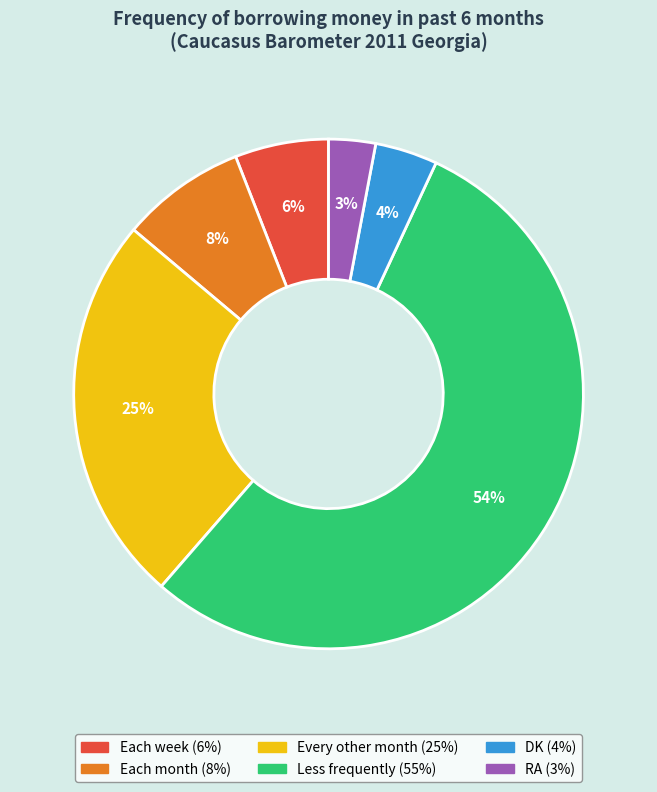

What percentage is the DK slice, to the nearest percent?

4%